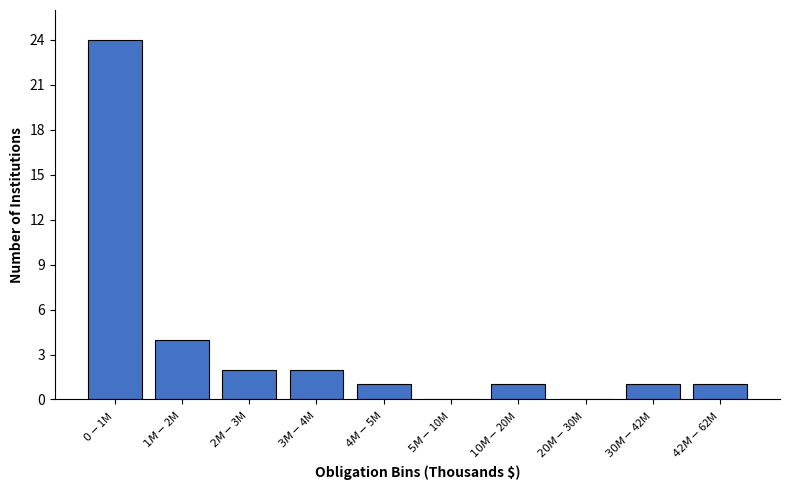

What is the sum of all values?

36